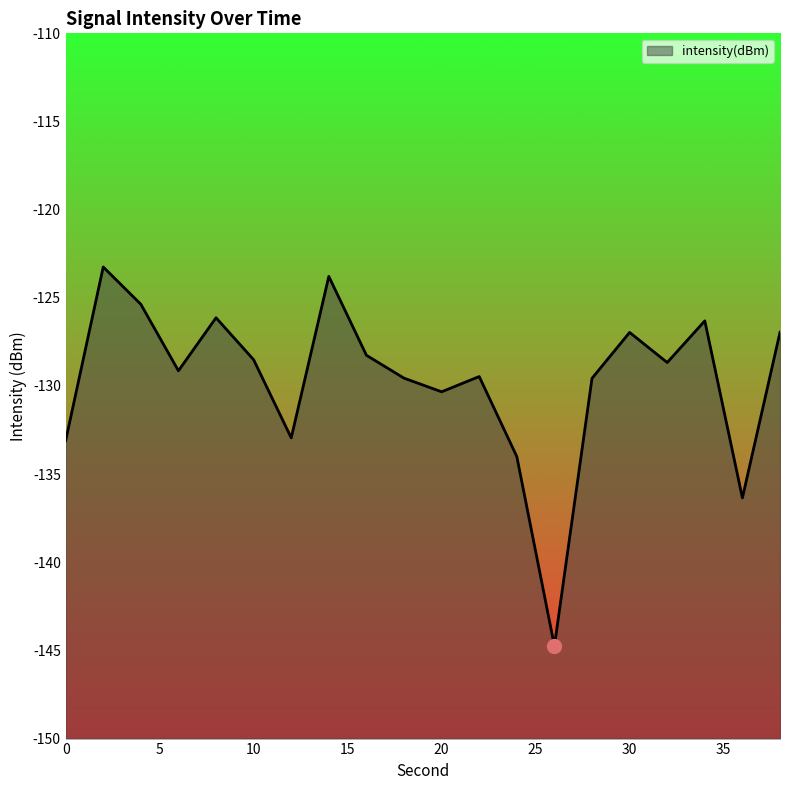

Rank the categories by value from lowest to highest.

26, 36, 24, 0, 12, 20, 28, 18, 22, 6, 32, 10, 16, 30, 38, 34, 8, 4, 14, 2